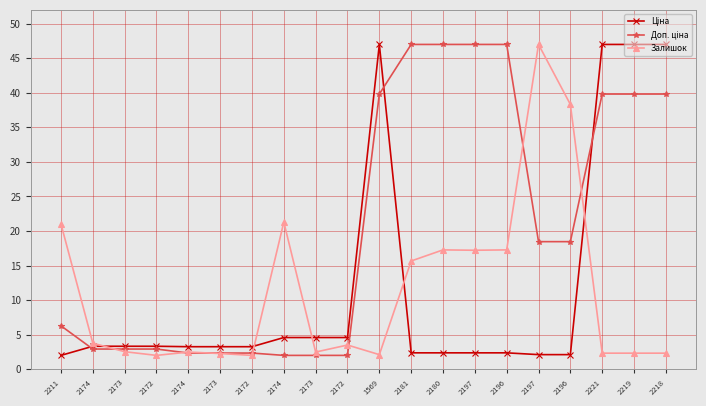

Rank the series at 2173 from lowest to highest value.

Залишок, Доп. ціна, Ціна